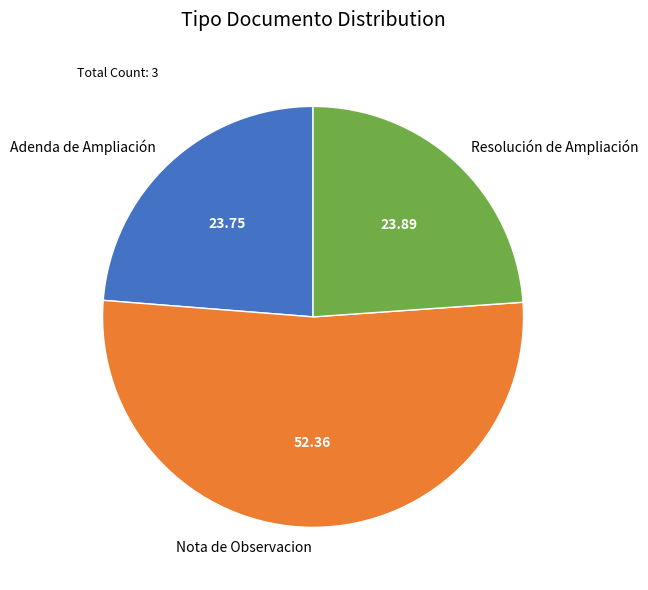

Is it true that Adenda de Ampliación is 24% of the pie?

True